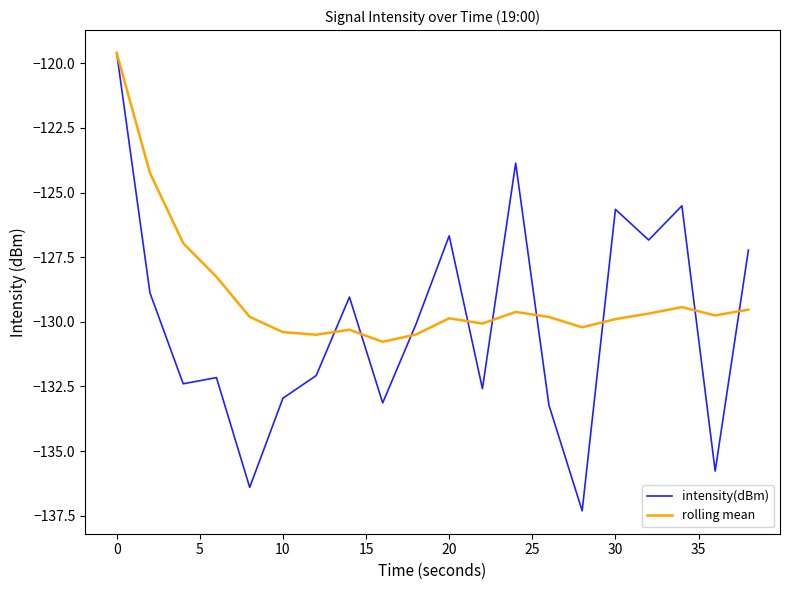

What is the highest value of the intensity(dBm) series?

-119.6